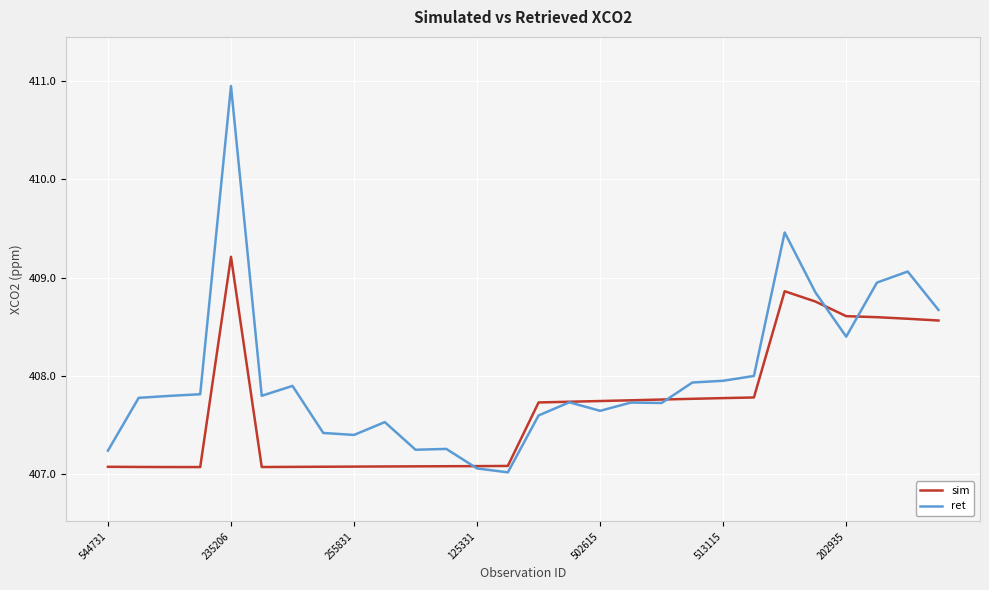

List the series in order of their peak value, highest first.

ret, sim